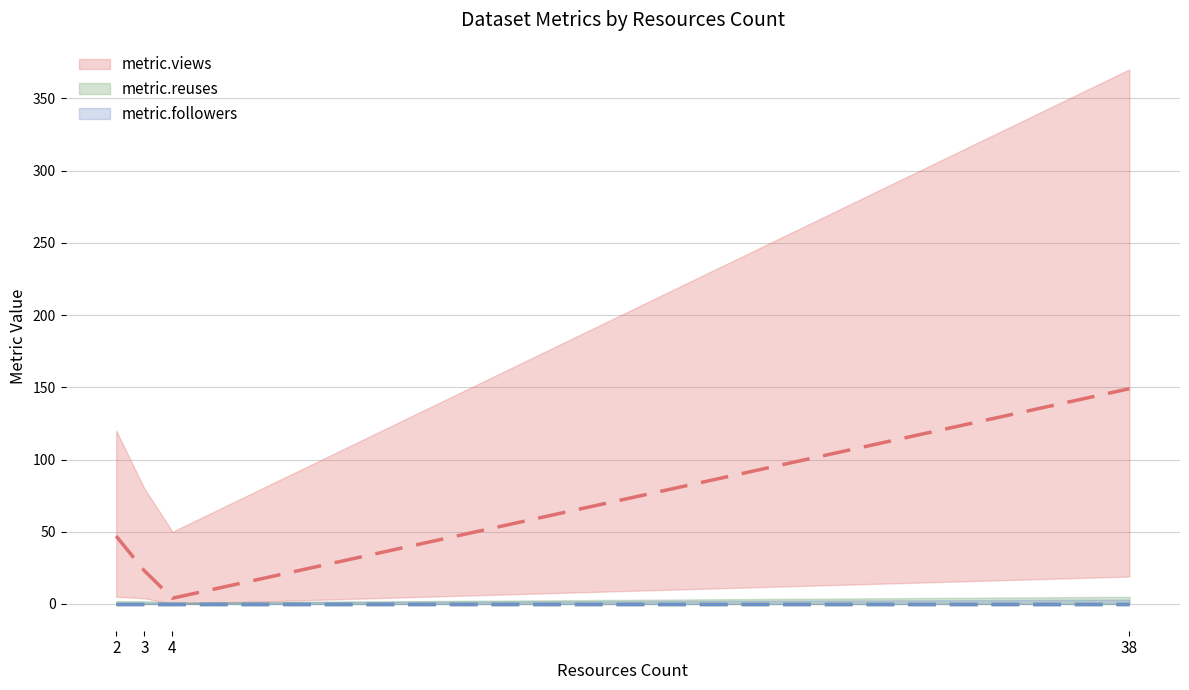

Between 2 and 3, which is larger?

2